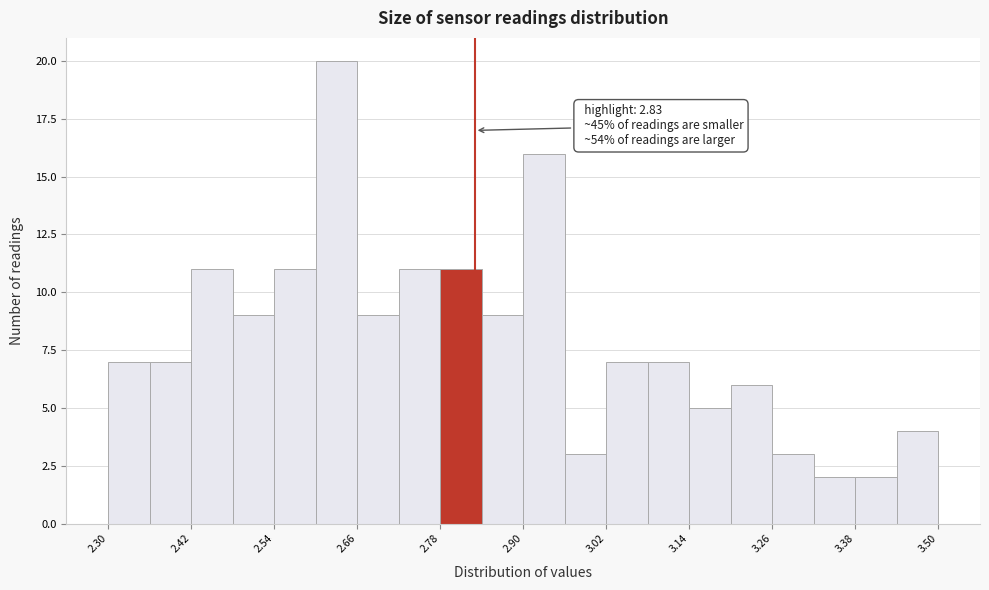

Around what value on the x-axis is the tallest bar? Give the approximate position of its centre, as read against the axis.

2.64